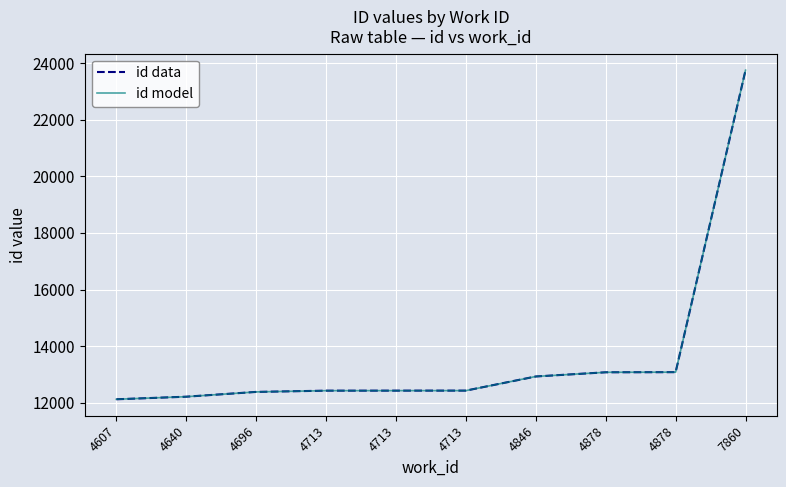

Between 4713 and 7860, which series saw the biggest shift?

id data